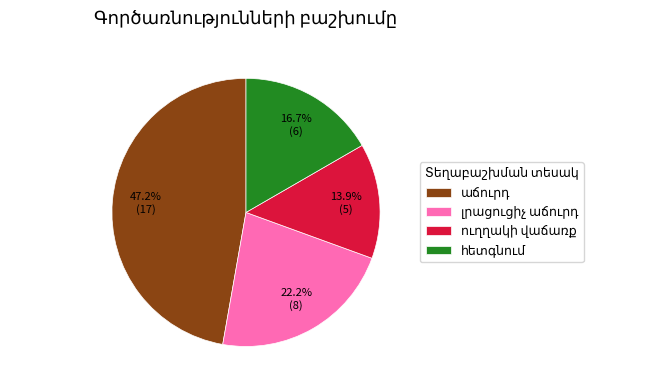

Is there a majority slice in this chart?

No